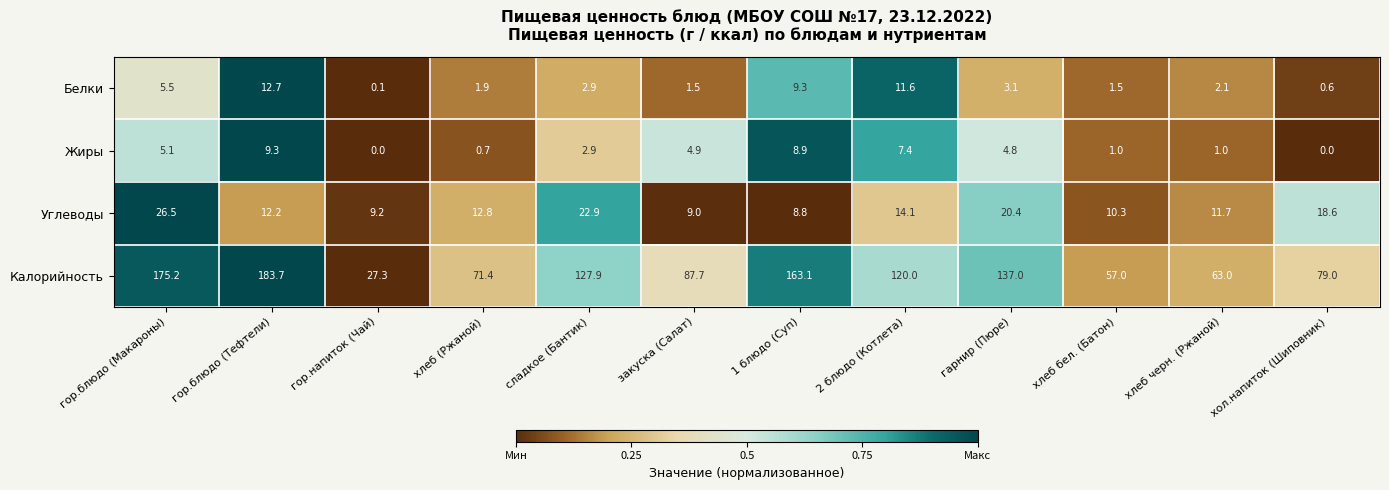

The value of Жиры at гор.блюдо (Макароны) is 5.1. True or false?

True